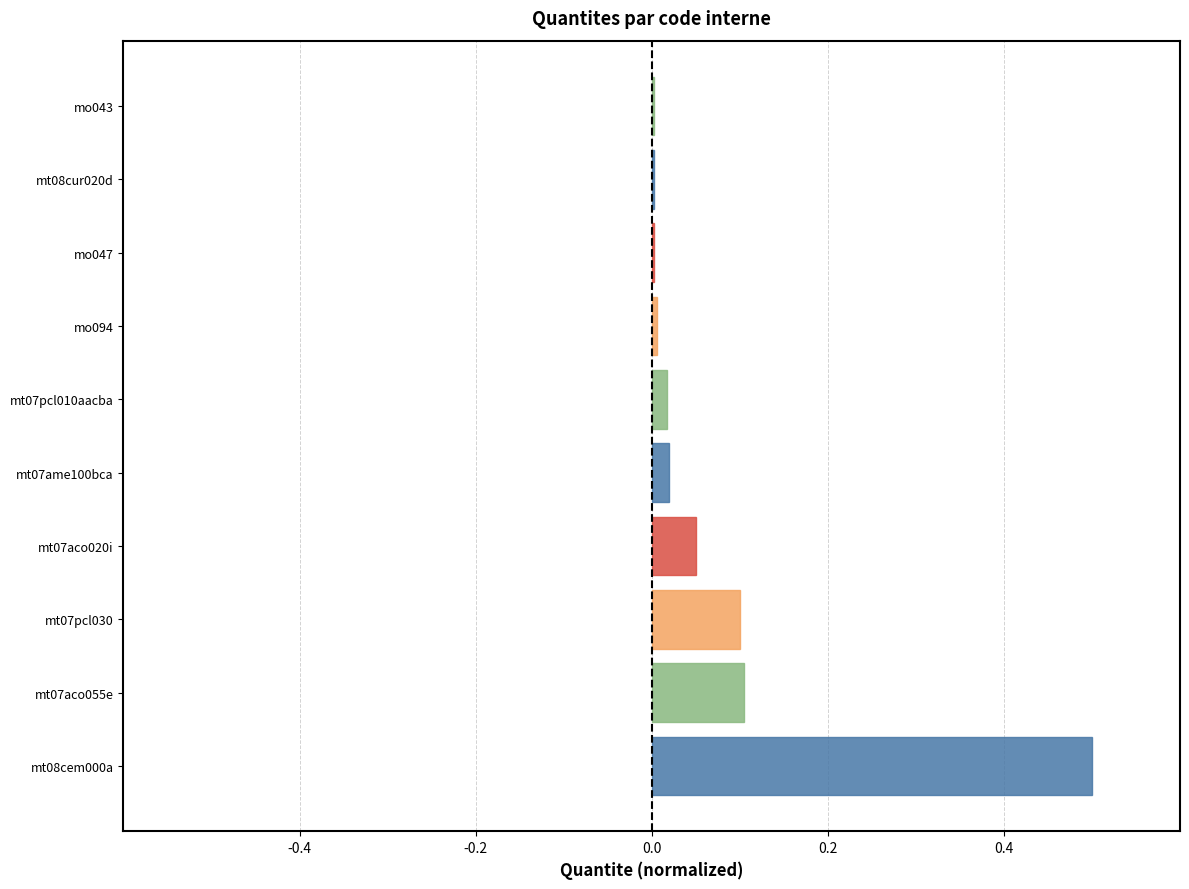

What is the sum of all values?

0.8